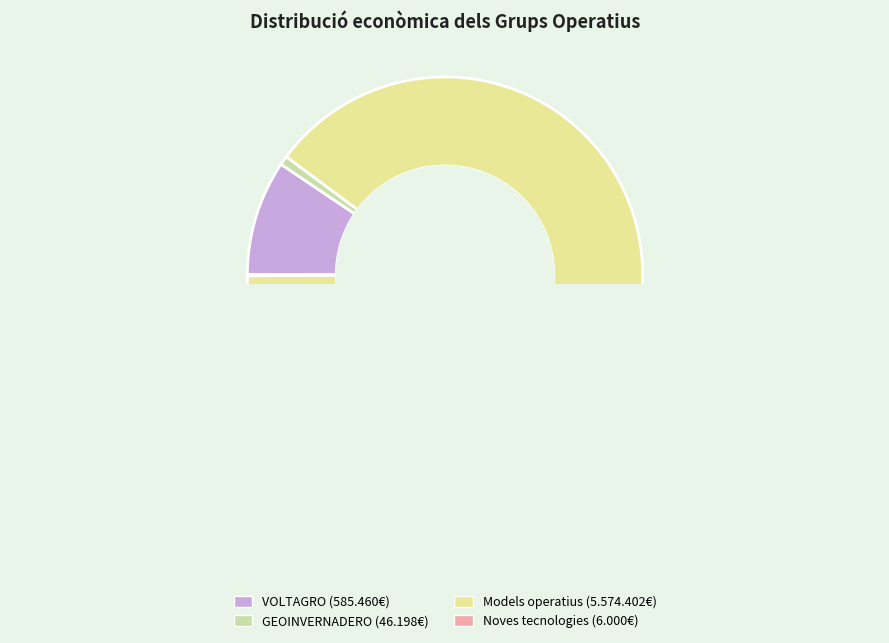

Is it true that Models operatius is 96% of the pie?

False